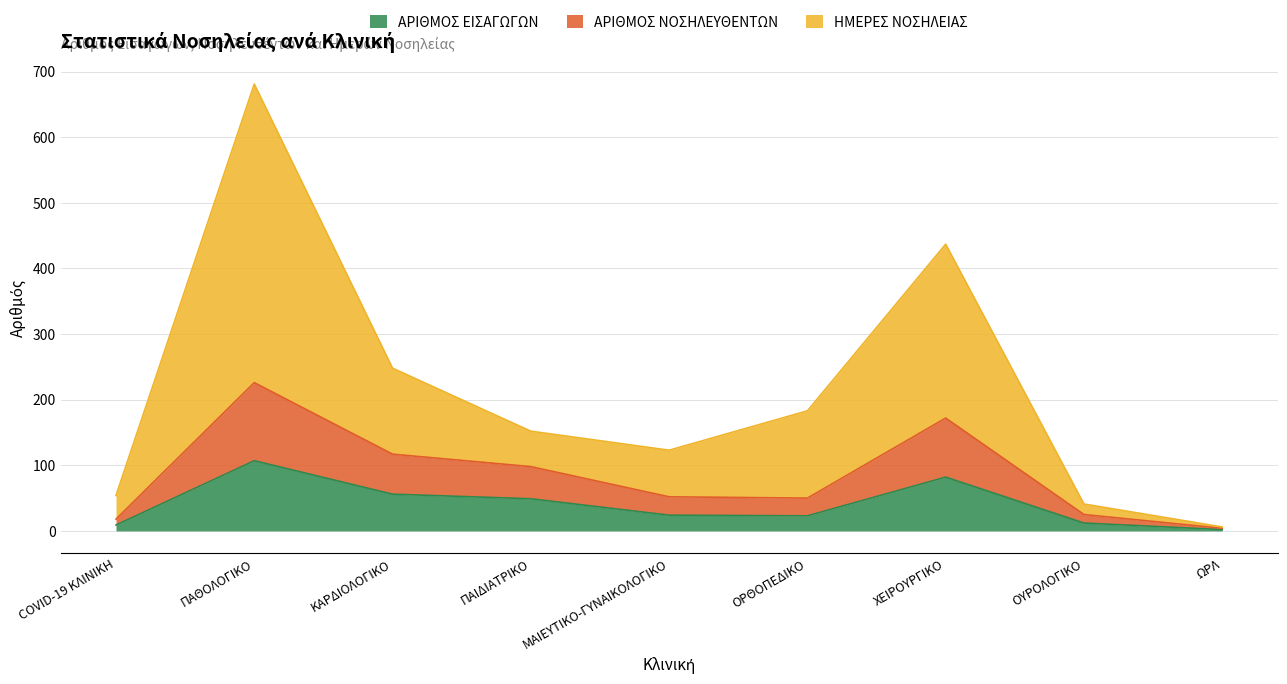

What is the sum of all ΗΜΕΡΕΣ ΝΟΣΗΛΕΙΑΣ values?

1925